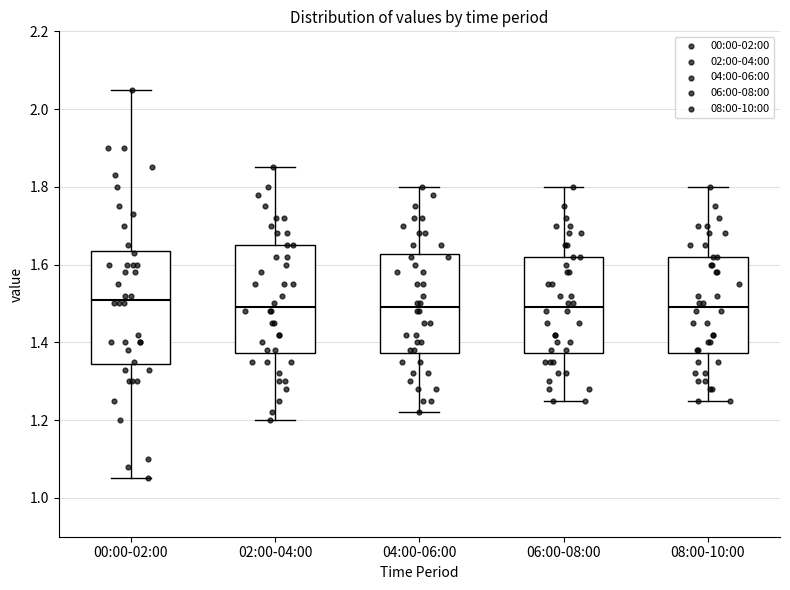

Reading left to right, read every box against the y-axis: the position of its median line, the range the box covers, and the ends of its whiskers. The values are not printed on the chart, so give them approximately, as read against the axis.

00:00-02:00: median 1.52, box 1.34 to 1.64, whiskers 1.06 to 2.06
02:00-04:00: median 1.50, box 1.38 to 1.66, whiskers 1.20 to 1.86
04:00-06:00: median 1.50, box 1.38 to 1.62, whiskers 1.22 to 1.80
06:00-08:00: median 1.50, box 1.38 to 1.62, whiskers 1.26 to 1.80
08:00-10:00: median 1.50, box 1.38 to 1.62, whiskers 1.26 to 1.80